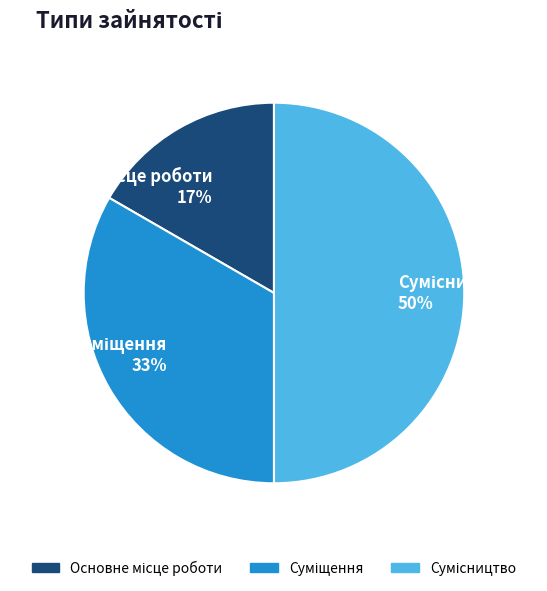

How many slices are in this pie chart?

3